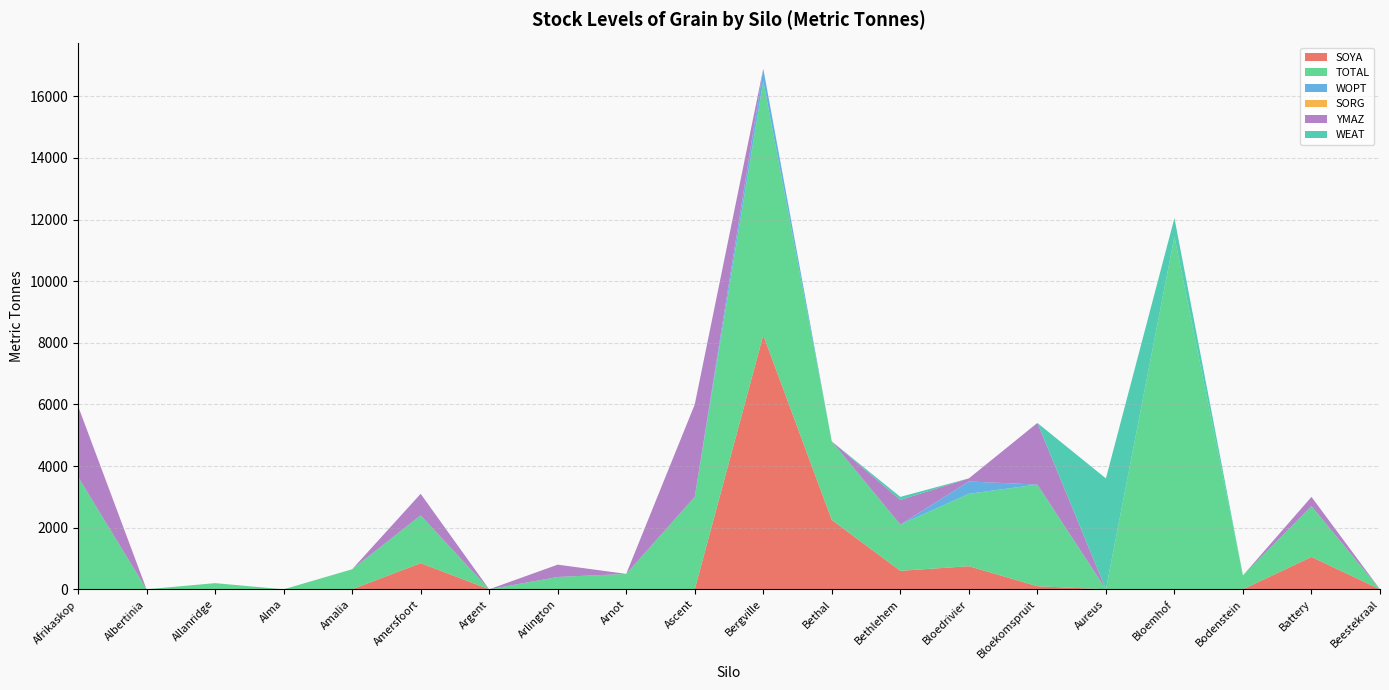

Reading left to right, list all the values displayed in this chart.

SOYA: Afrikaskop=0	Albertinia=0	Allanridge=0	Alma=0	Amalia=0	Amersfoort=850	Argent=0	Arlington=0	Arnot=0	Ascent=0	Bergville=8250	Bethal=2250	Bethlehem=600	Bloedrivier=750	Bloekomspruit=100	Aureus=0	Bloemhof=0	Bodenstein=0	Battery=1050	Beestekraal=0
TOTAL: Afrikaskop=3650	Albertinia=0	Allanridge=200	Alma=0	Amalia=650	Amersfoort=1550	Argent=0	Arlington=400	Arnot=500	Ascent=3000	Bergville=8250	Bethal=2550	Bethlehem=1500	Bloedrivier=2350	Bloekomspruit=3300	Aureus=0	Bloemhof=11450	Bodenstein=450	Battery=1650	Beestekraal=0
WOPT: Afrikaskop=0	Albertinia=0	Allanridge=0	Alma=0	Amalia=0	Amersfoort=0	Argent=0	Arlington=0	Arnot=0	Ascent=0	Bergville=400	Bethal=0	Bethlehem=0	Bloedrivier=400	Bloekomspruit=0	Aureus=0	Bloemhof=0	Bodenstein=0	Battery=0	Beestekraal=0
SORG: Afrikaskop=0	Albertinia=0	Allanridge=0	Alma=0	Amalia=0	Amersfoort=0	Argent=0	Arlington=0	Arnot=0	Ascent=0	Bergville=0	Bethal=0	Bethlehem=0	Bloedrivier=0	Bloekomspruit=0	Aureus=0	Bloemhof=0	Bodenstein=0	Battery=0	Beestekraal=0
YMAZ: Afrikaskop=2300	Albertinia=0	Allanridge=0	Alma=0	Amalia=0	Amersfoort=700	Argent=0	Arlington=400	Arnot=0	Ascent=3000	Bergville=0	Bethal=0	Bethlehem=800	Bloedrivier=100	Bloekomspruit=2000	Aureus=0	Bloemhof=0	Bodenstein=0	Battery=300	Beestekraal=0
WEAT: Afrikaskop=0	Albertinia=0	Allanridge=0	Alma=0	Amalia=0	Amersfoort=0	Argent=0	Arlington=0	Arnot=0	Ascent=0	Bergville=0	Bethal=0	Bethlehem=100	Bloedrivier=0	Bloekomspruit=0	Aureus=3600	Bloemhof=600	Bodenstein=0	Battery=0	Beestekraal=0